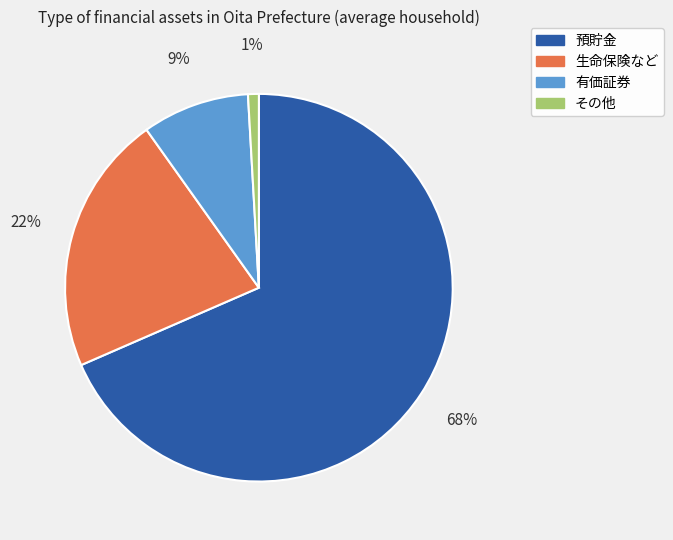

Which slice is the largest?

預貯金